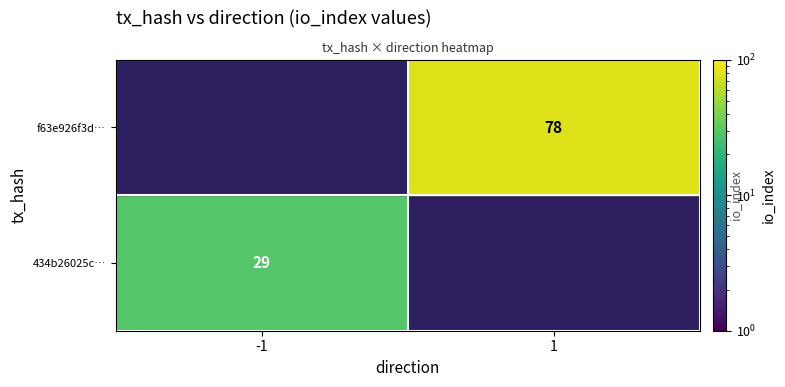

Rank the series at io_index from lowest to highest value.

434b26025c057b5ce2f2f4c9e6f3a6099163d20, f63e926f3d061c4d62aa6691a0c81c1858f2ff3